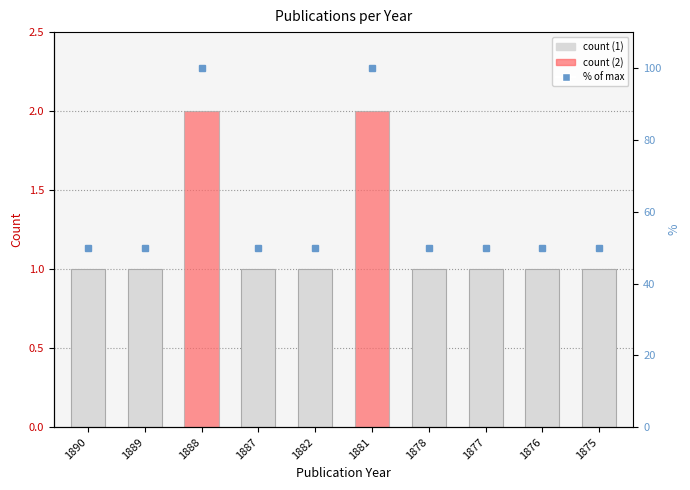

Which series changed the most between 1888 and 1876?

% of max